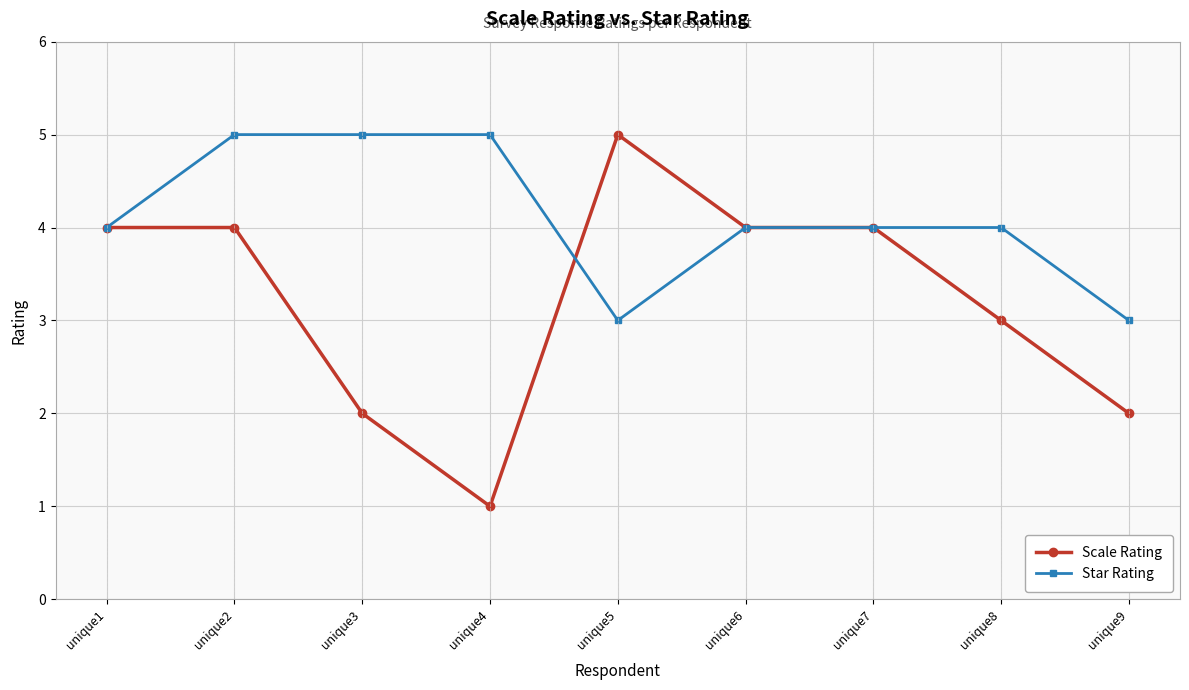

Which series has the largest total across all categories?

Star Rating